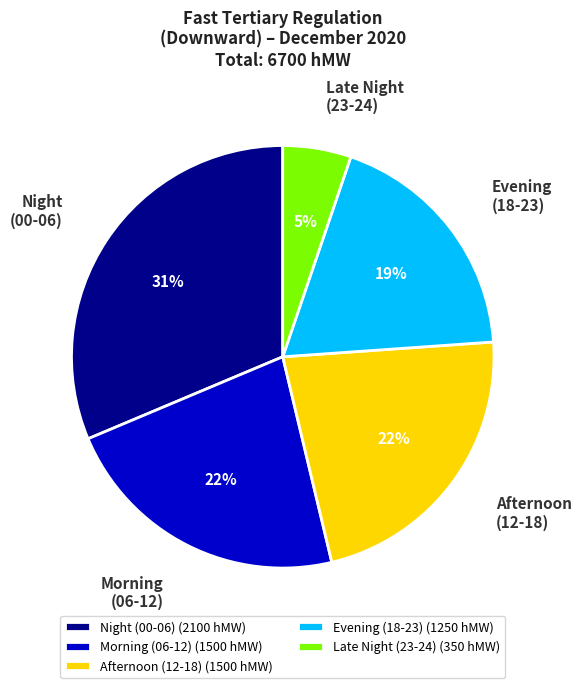

Does Night (00-06) represent more than half of the total?

No